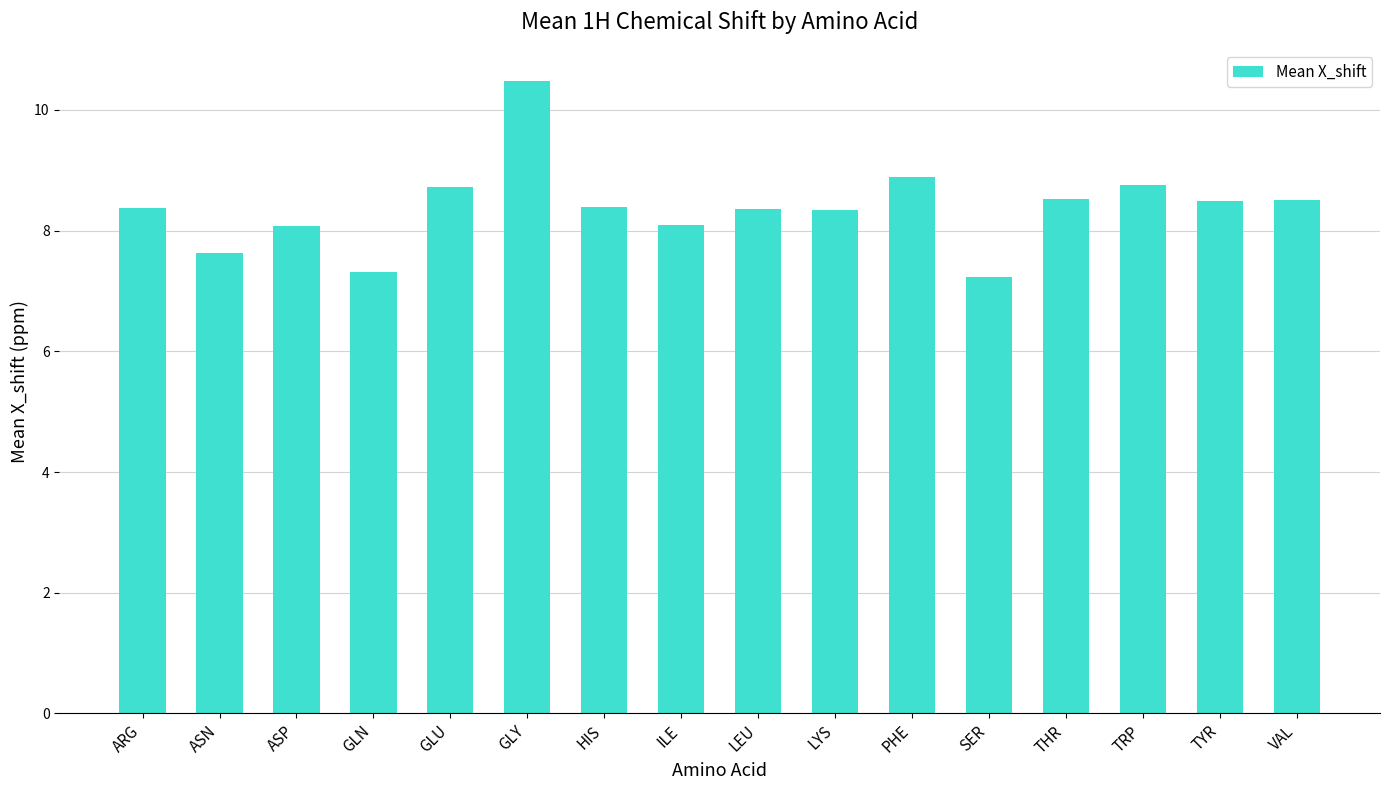

What is the difference between the maximum and minimum values?

3.2